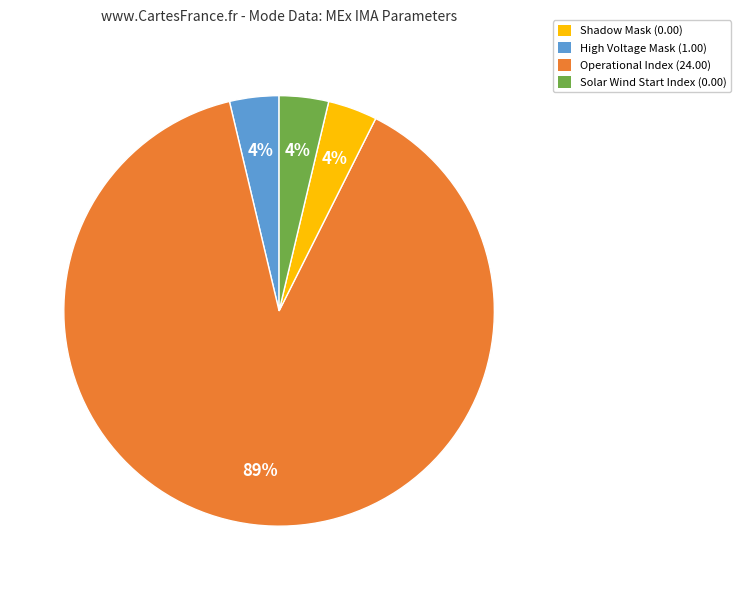

To the nearest percent, what is the average slice percentage?

25%